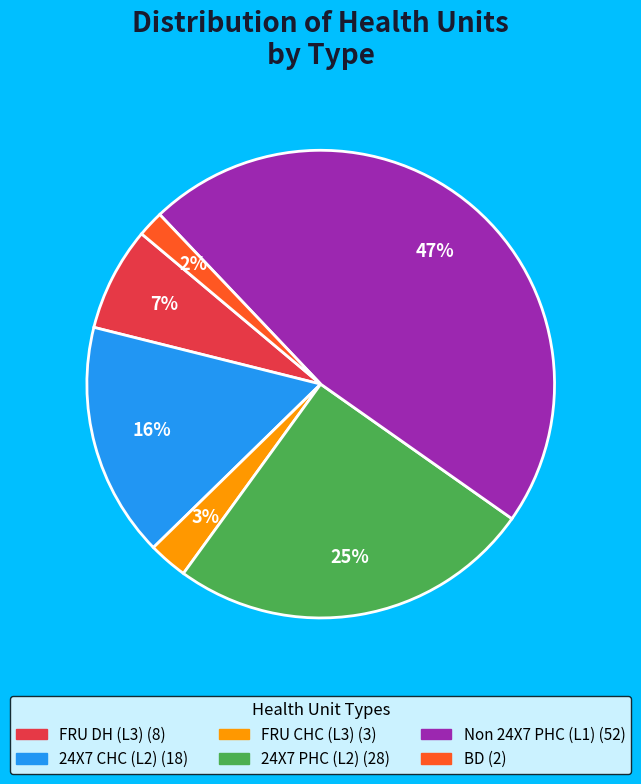

Rank the categories by value from lowest to highest.

BD, FRU CHC (L3), FRU DH (L3), 24X7 CHC (L2), 24X7 PHC (L2), Non 24X7 PHC (L1)